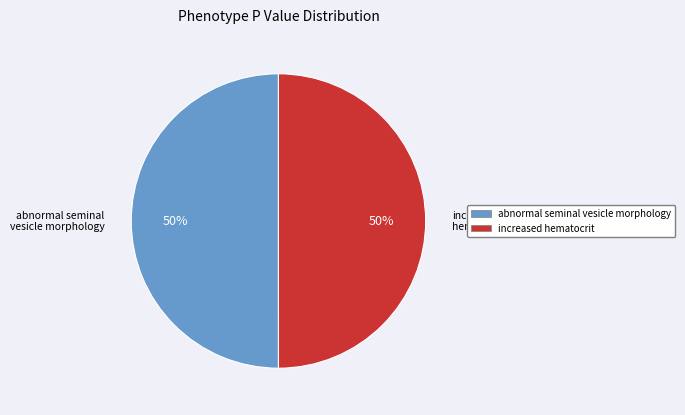

How many segments does this pie chart have?

2